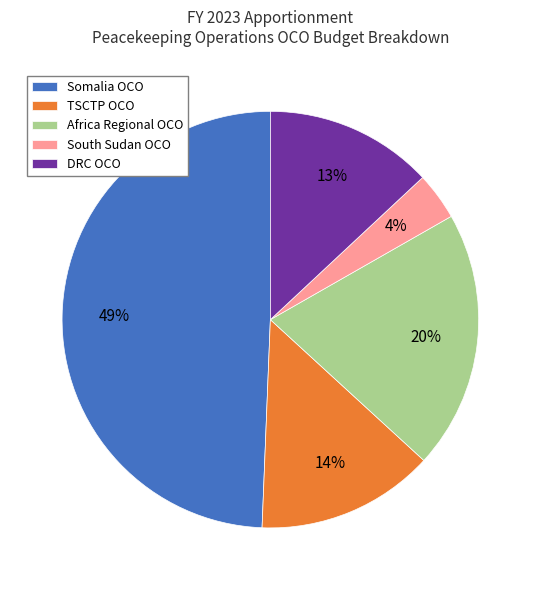

What is the largest slice in the pie chart?

Somalia OCO